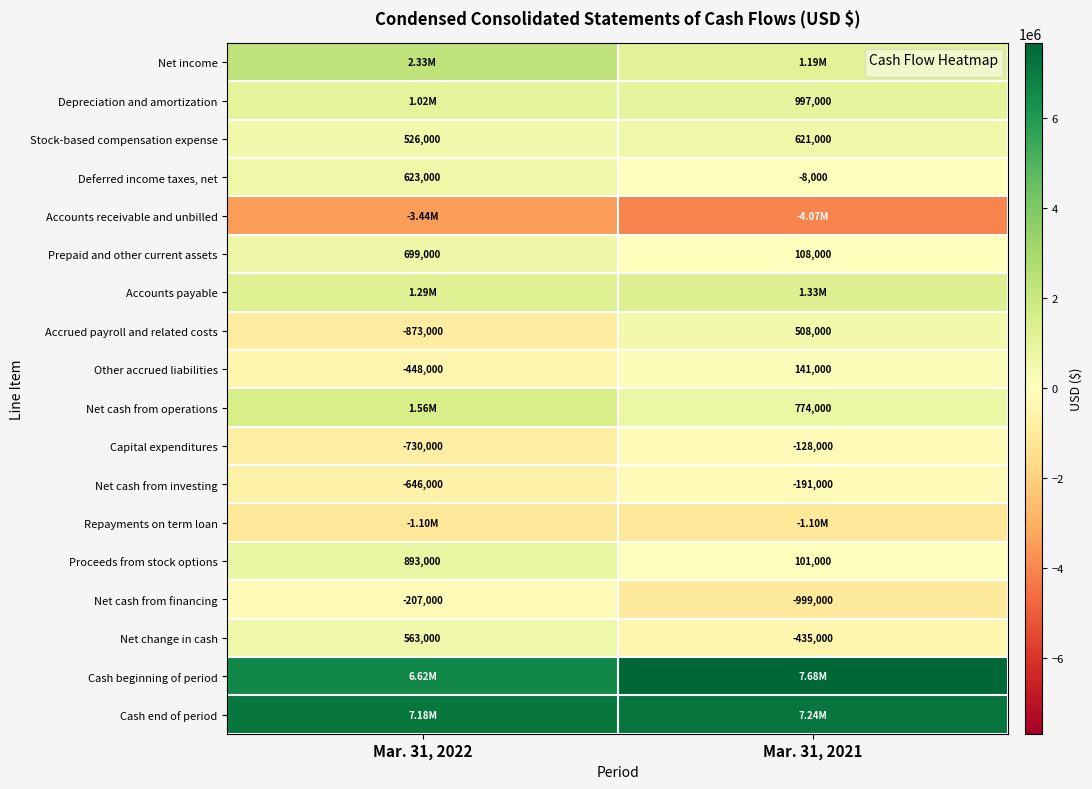

What is the difference between the highest and lowest values at Mar. 31, 2021?

11749000